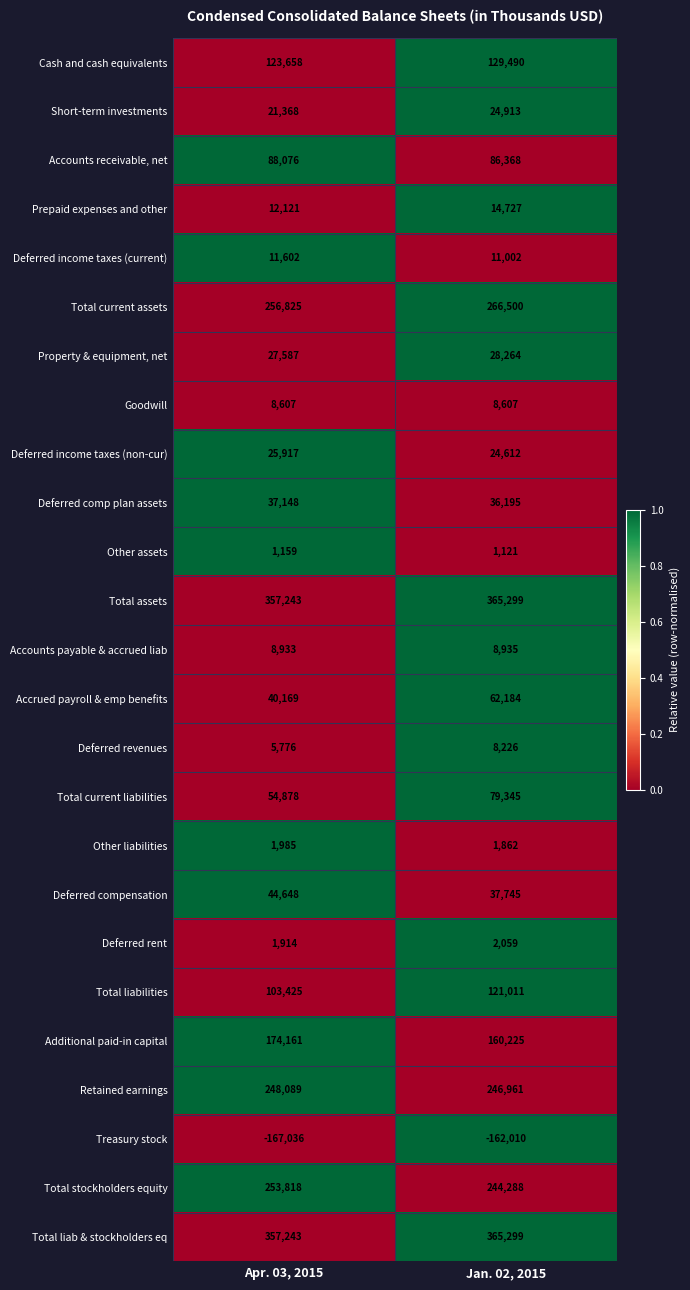

Count the number of data series in this chart.

25